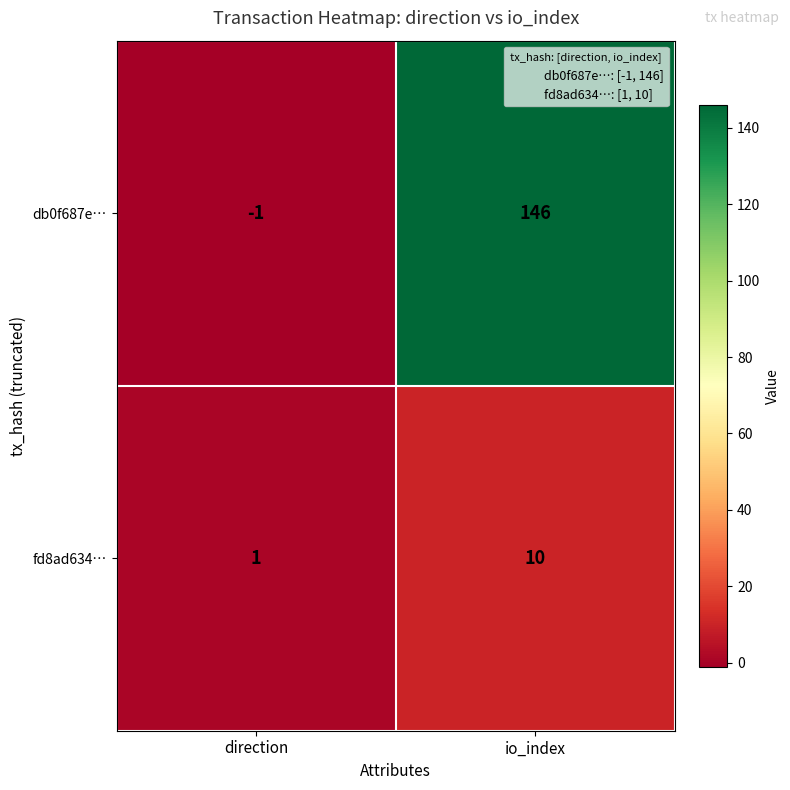

The value of fd8ad634… at direction is 1. True or false?

True